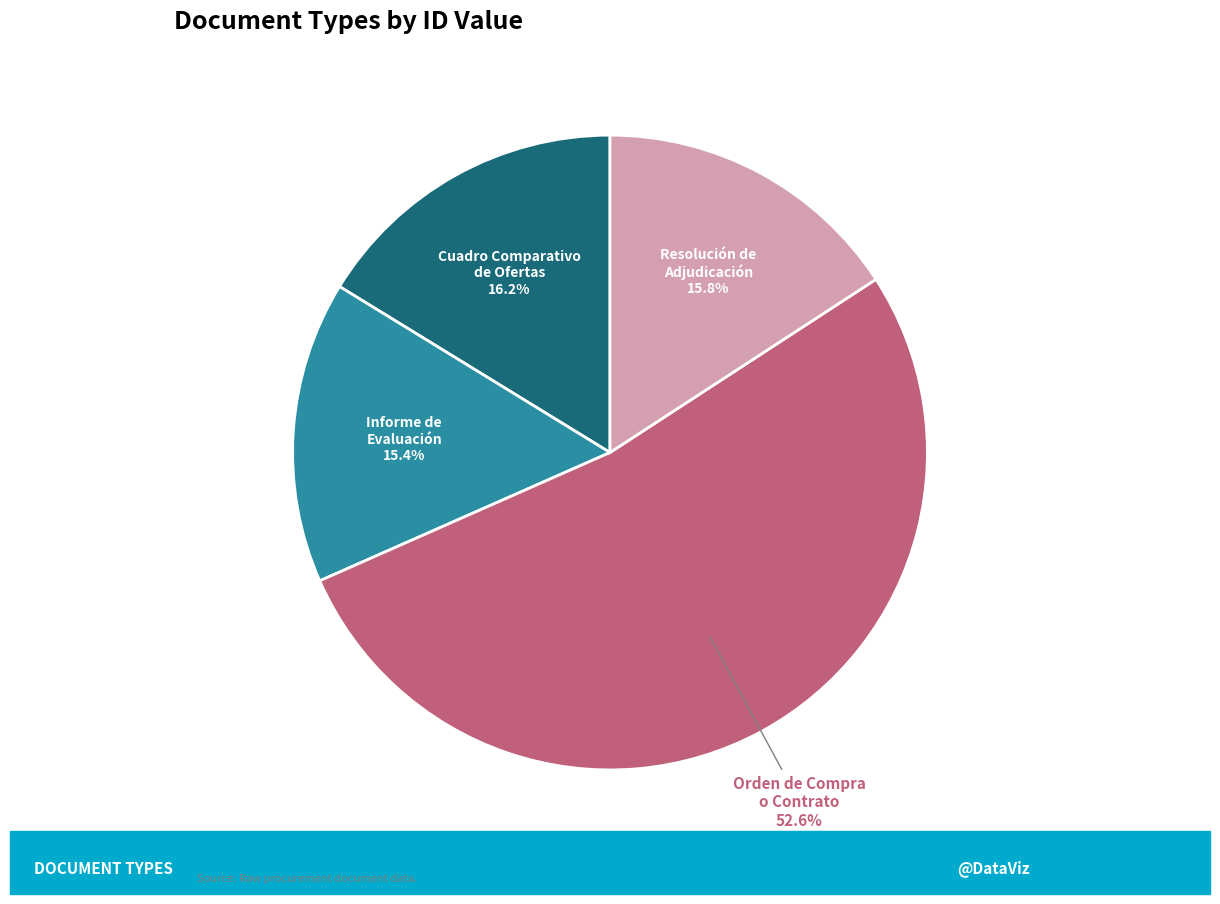

How many segments does this pie chart have?

4